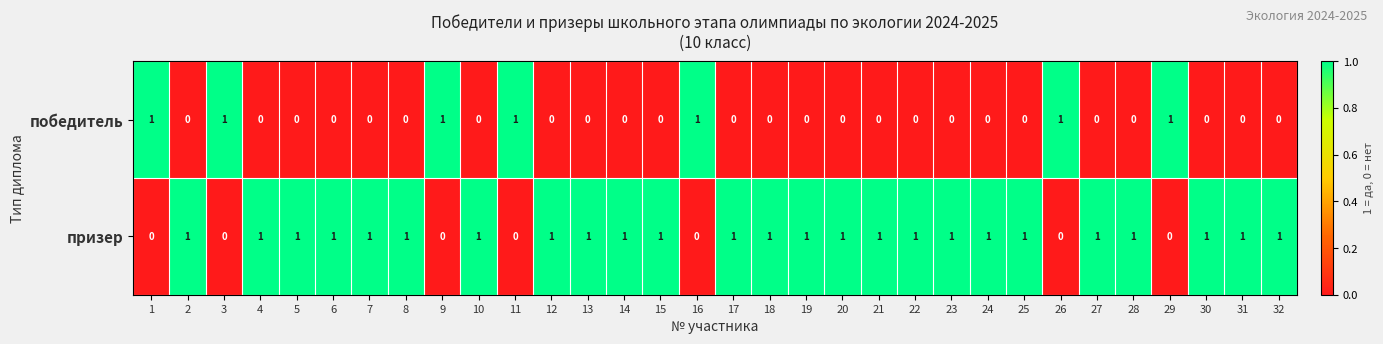

True or false: победитель has a value of 0 at 22.

True